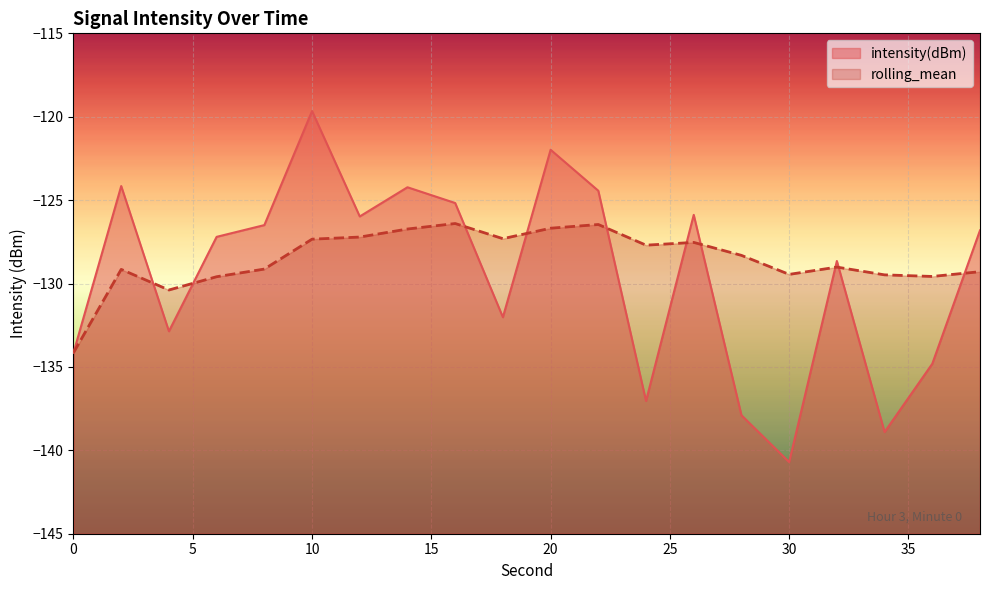

Which has a higher value, 36 or 20?

20